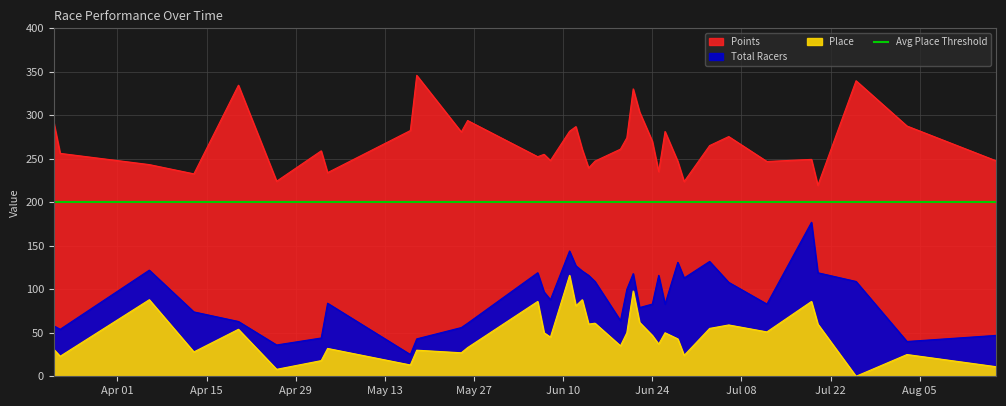

At which category does the chart reach its peak across all series?

2014-05-18